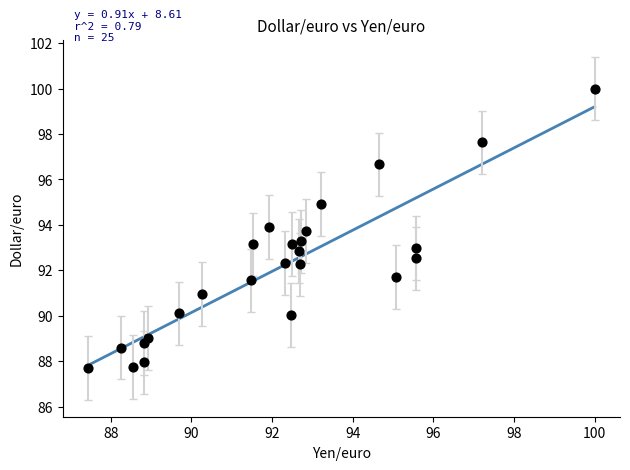

What is the range of X values (max minus min)?

12.6